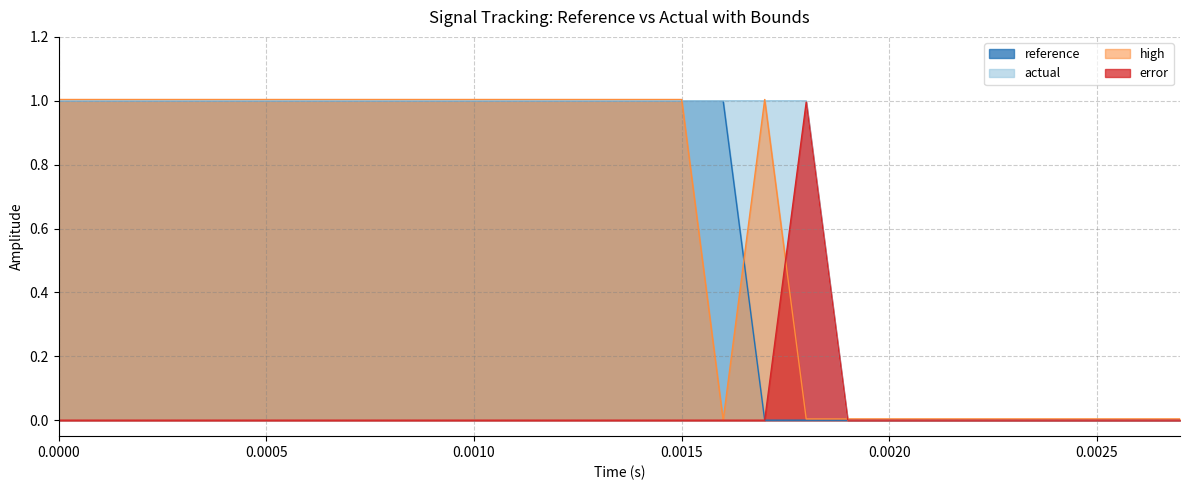

How many positive values does the error series have?

1